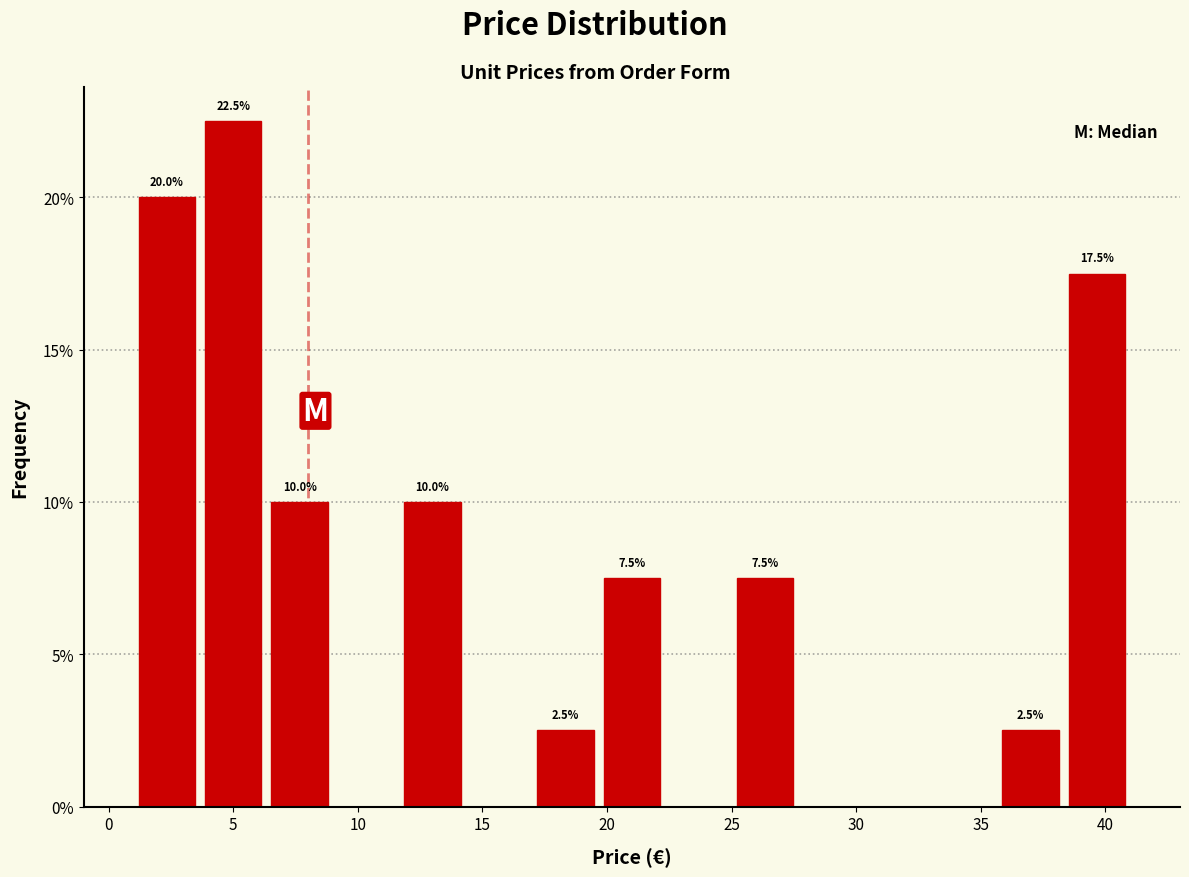

Which range on the x-axis has the tallest bar?

3.5 to 6.5